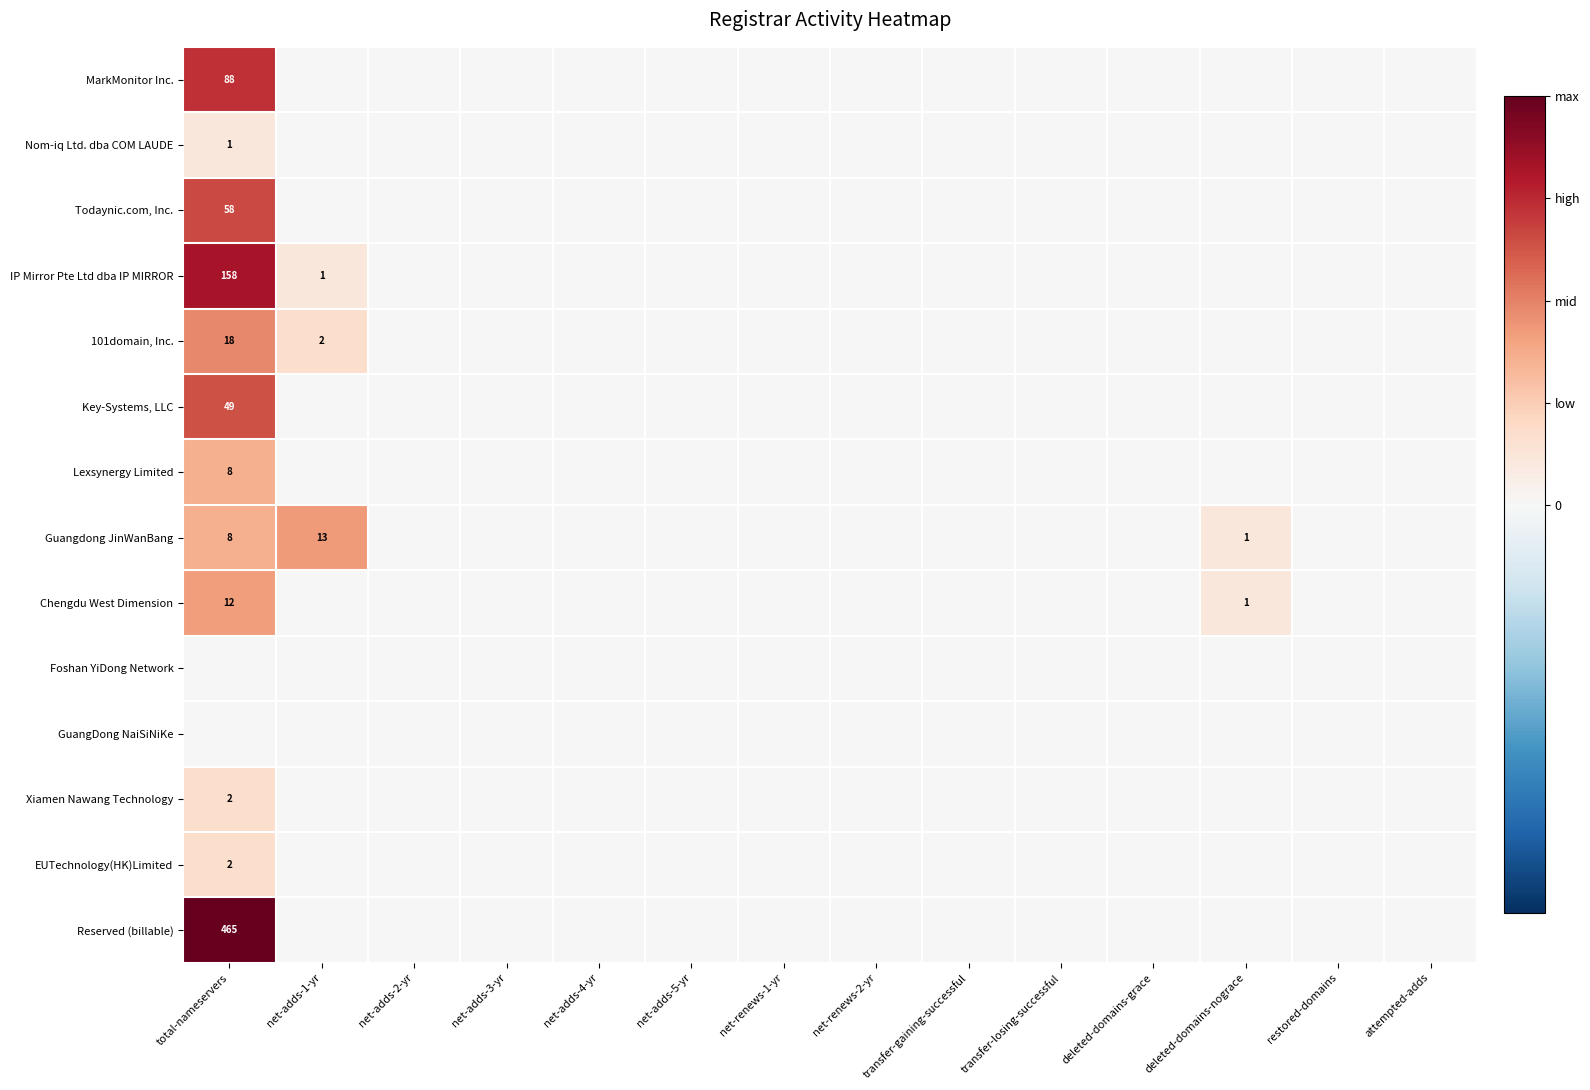

The value of IP Mirror Pte Ltd dba IP MIRROR at total-nameservers is 158.0. True or false?

True